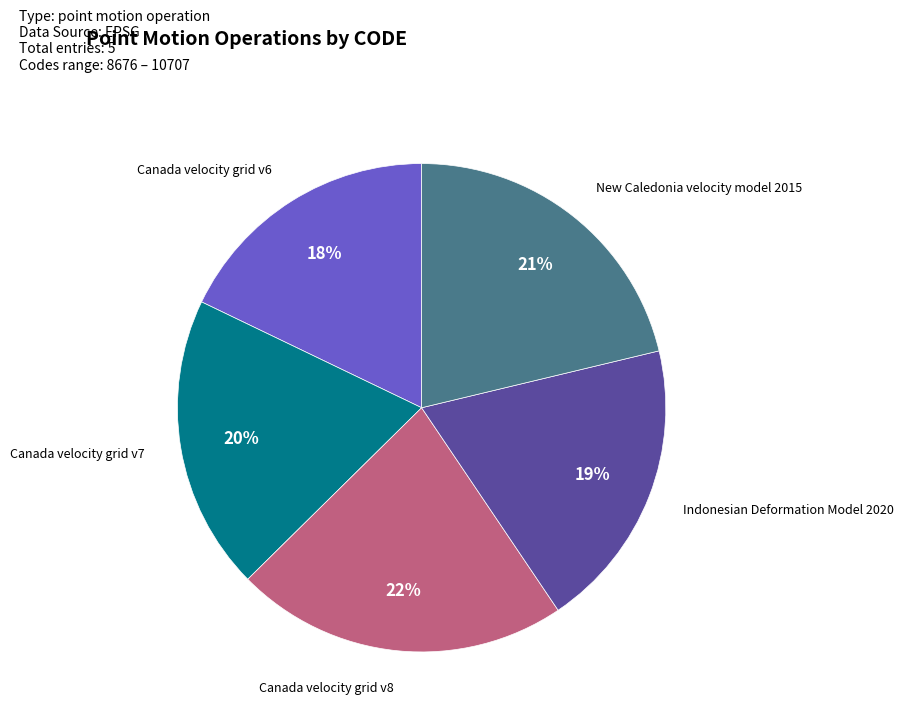

Count the number of slices in the pie.

5